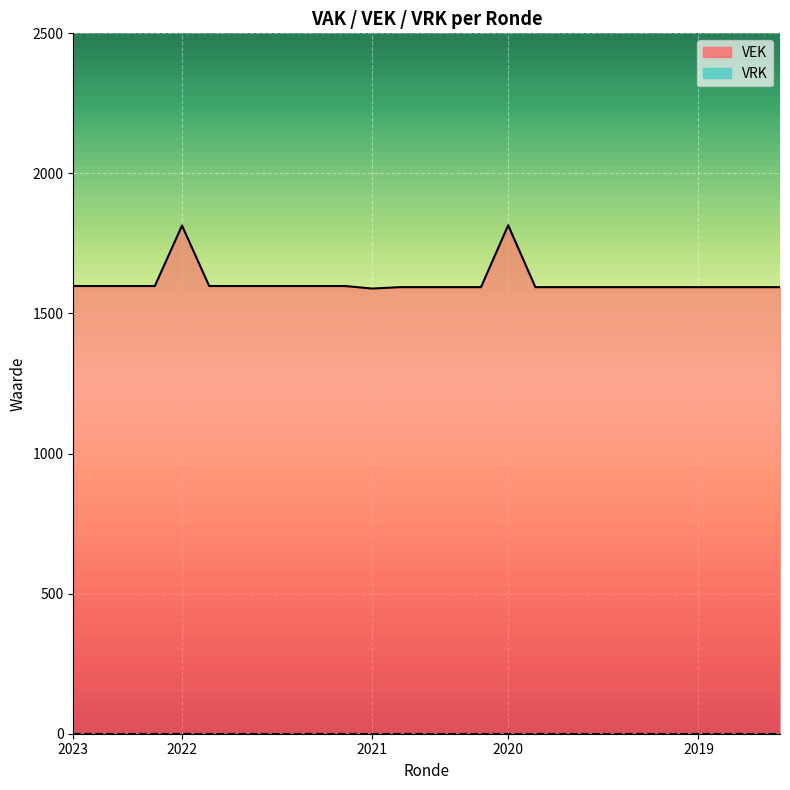

Reading left to right, transcribe all the data shown in this chart.

1598	1598	1598	1598	1814	1598	1598	1598	1598	1598	1598	1589	1594	1594	1594	1594	1815	1594	1594	1594	1594	1594	1594	1594	1594	1594	1594